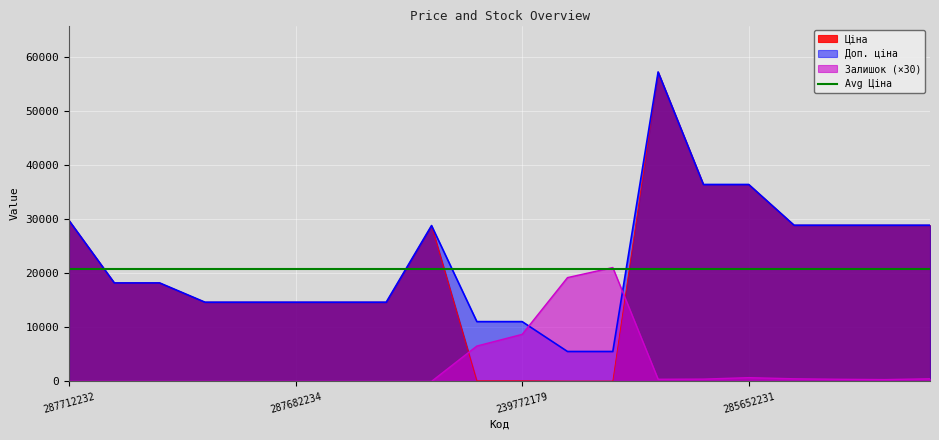

What is the spread (max minus min) of values at 287682231?

14649.6